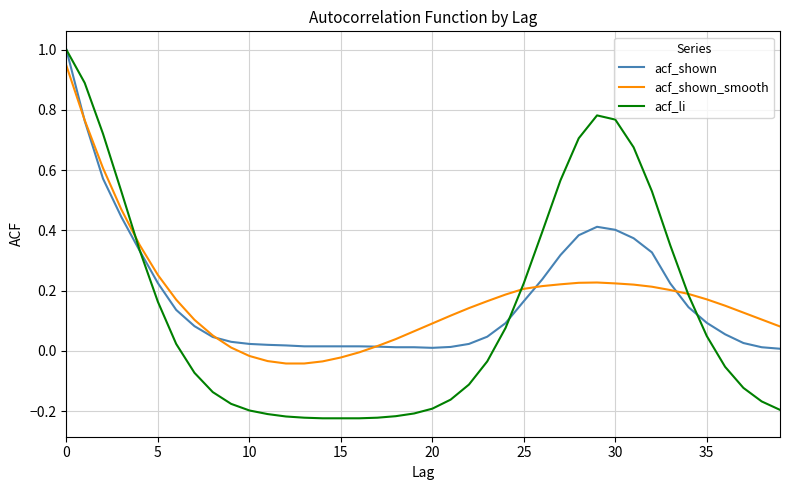

What is the maximum value shown in the chart?

1.0